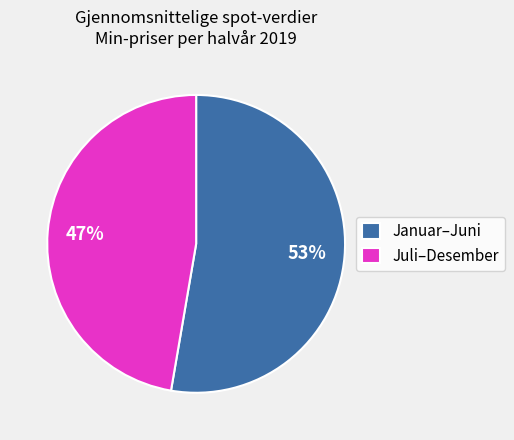

Is Juli–Desember the majority of the pie?

No